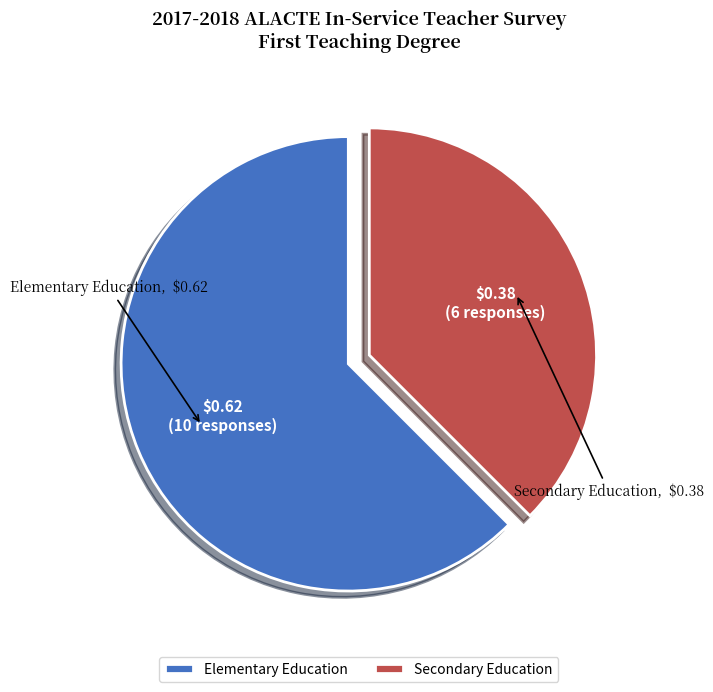

The Secondary Education slice represents 46% of the pie. True or false?

False